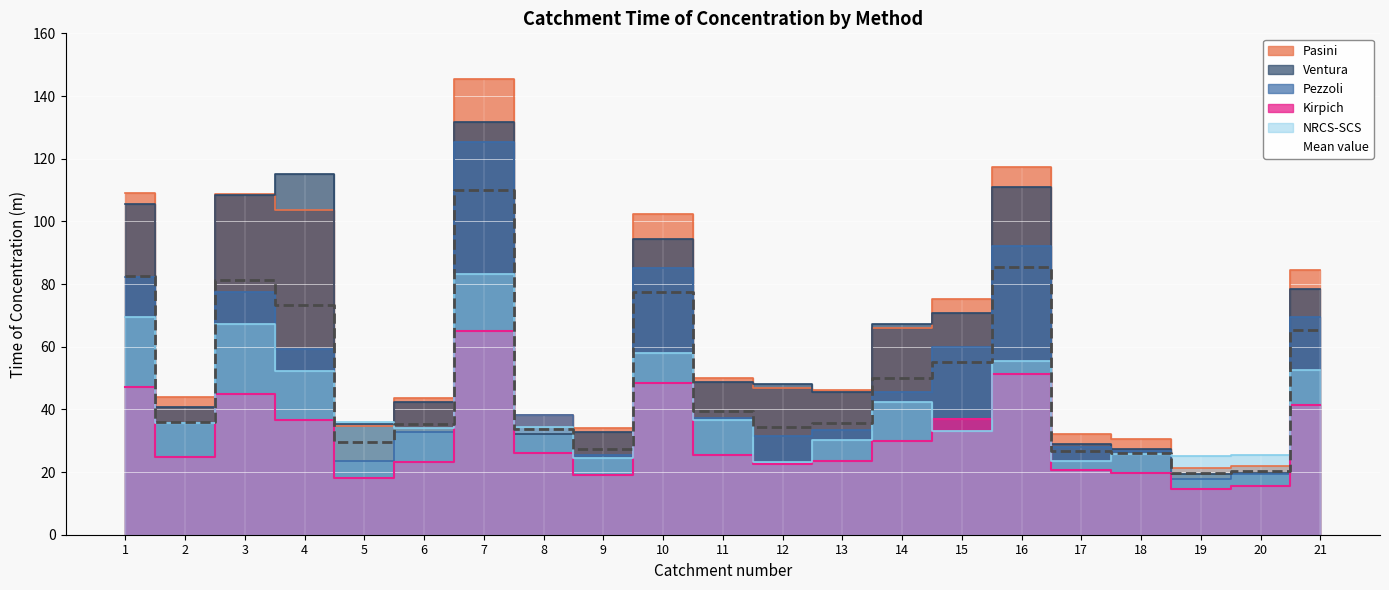

What is the difference between the second highest and second lowest values in the Pasini series?

95.2